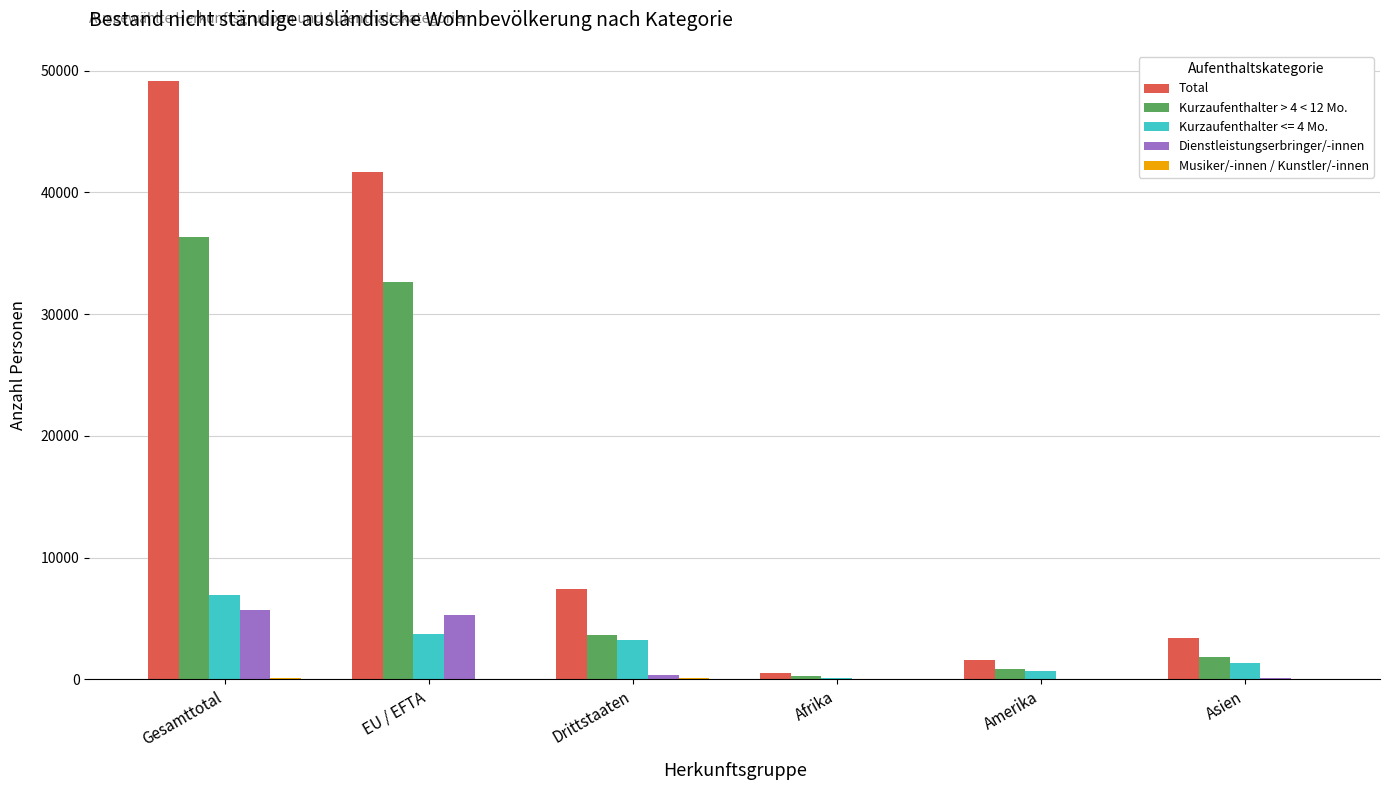

Is the value of Dienstleistungserbringer/-innen at EU / EFTA greater than the value of Kurzaufenthalter > 4 < 12 Mo. at Gesamttotal?

No